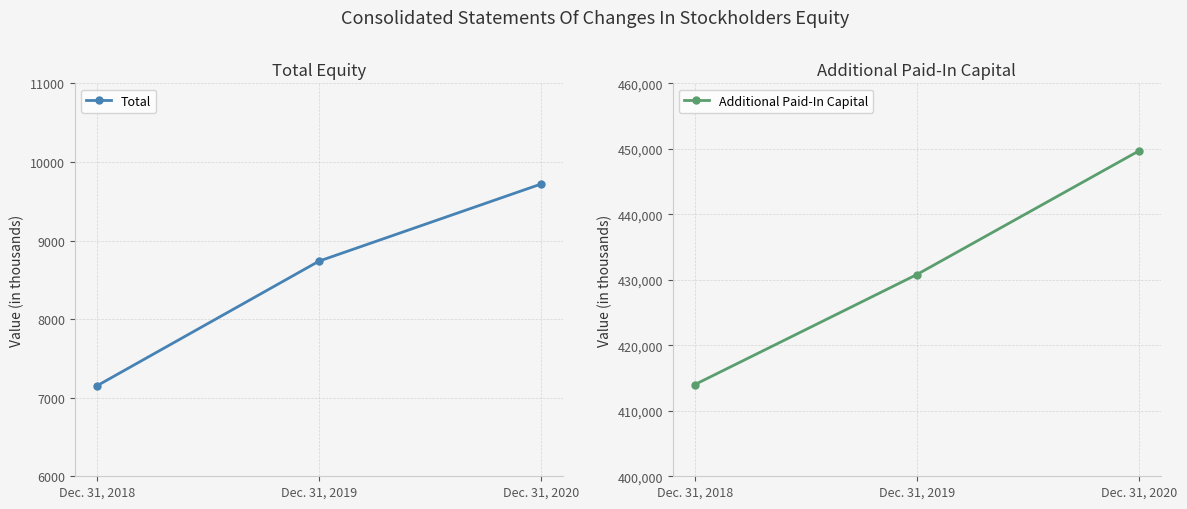

At which label does Total reach its peak?

Dec. 31, 2020